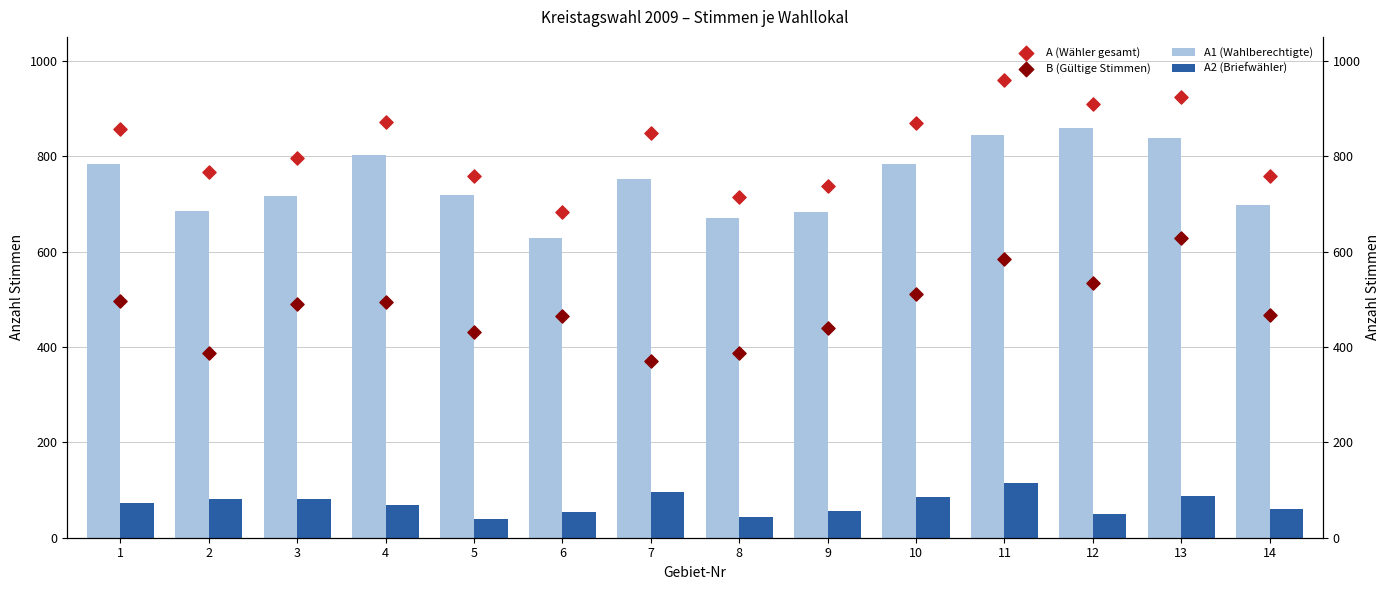

What is the total value across all series at 1?

2208